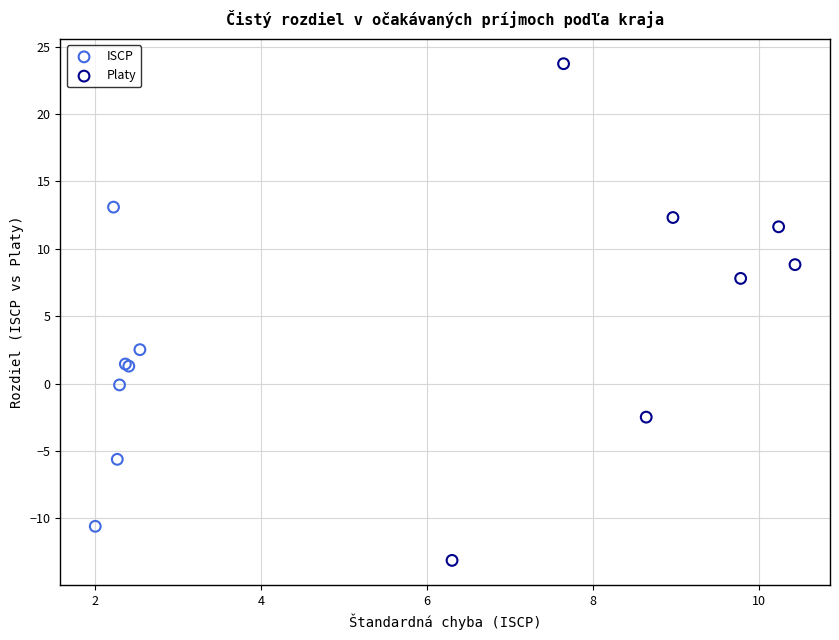

Which series has the largest Y range (max minus min)?

Platy